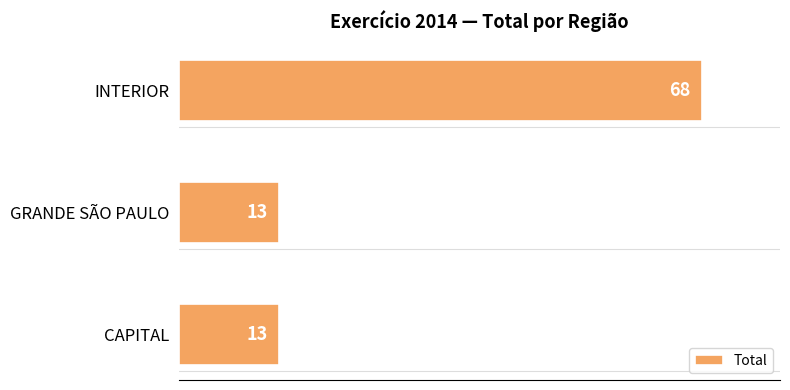

What is the approximate value at GRANDE SÃO PAULO?

13